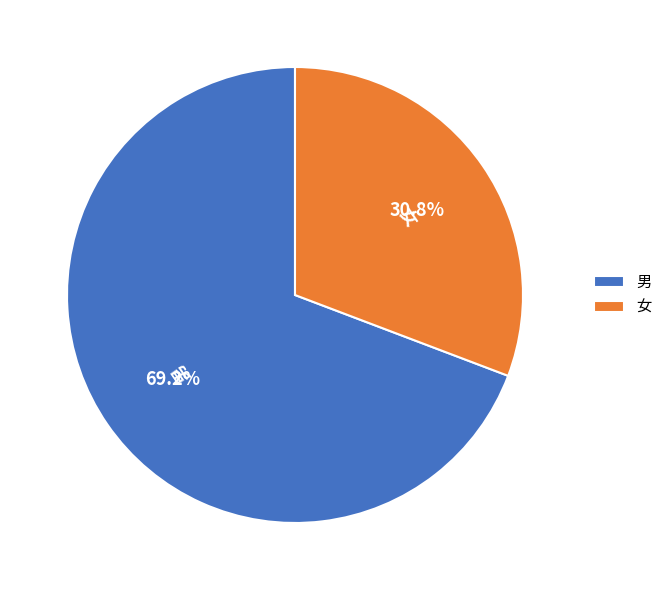

To the nearest percent, what portion does 女 represent?

31%